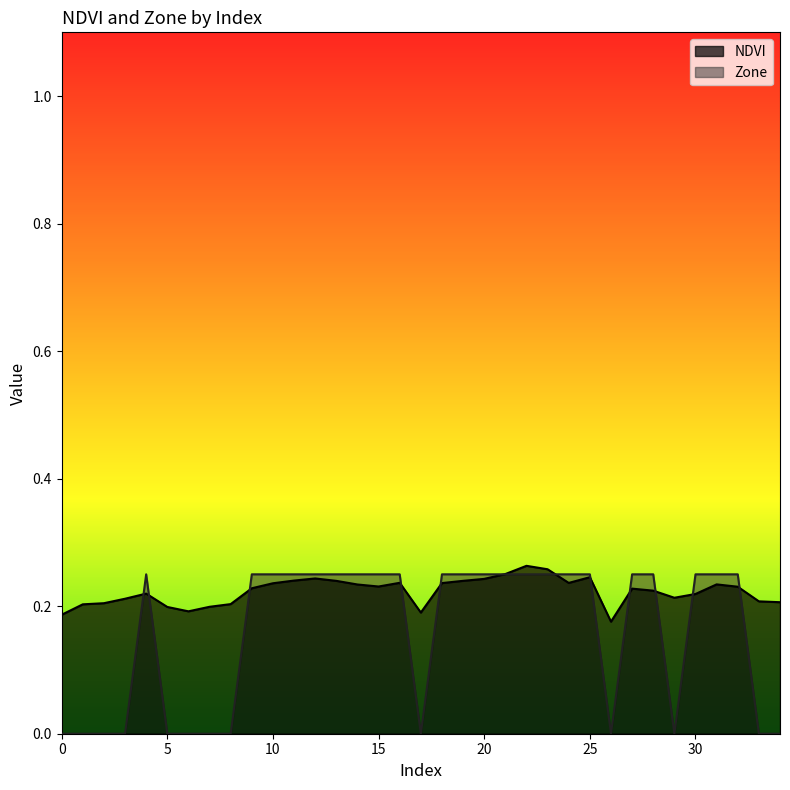

Rank the series by their average value, from lowest to highest.

Zone, NDVI